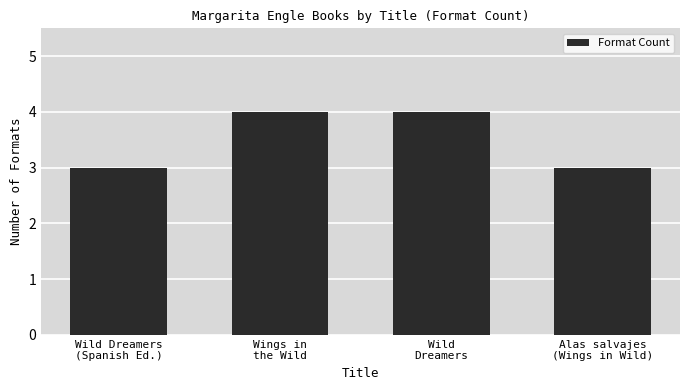

What is the value of the 3rd bar from the left?

4